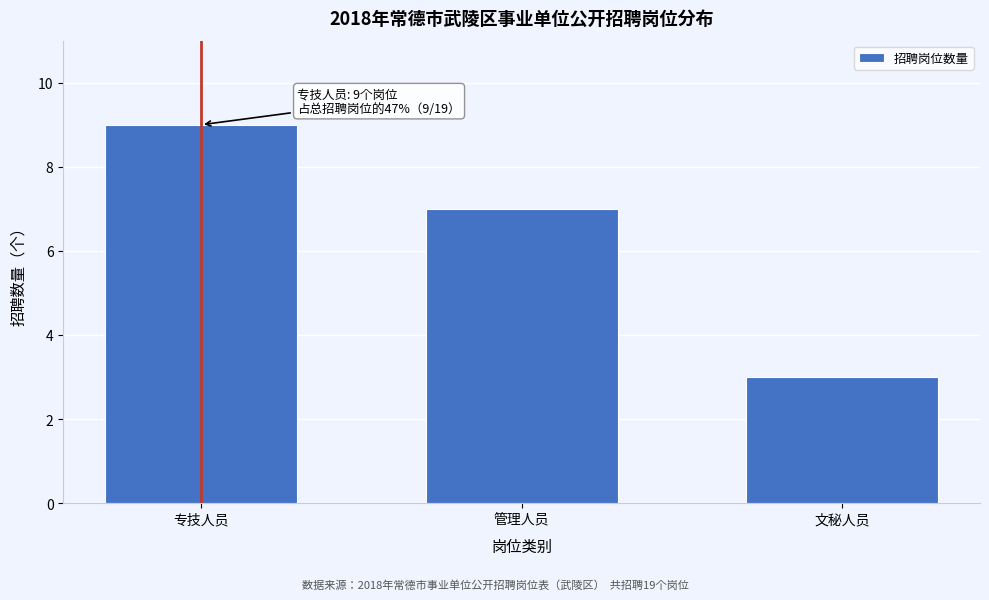

Reading right to left, extract all data points from this chart.

3	7	9